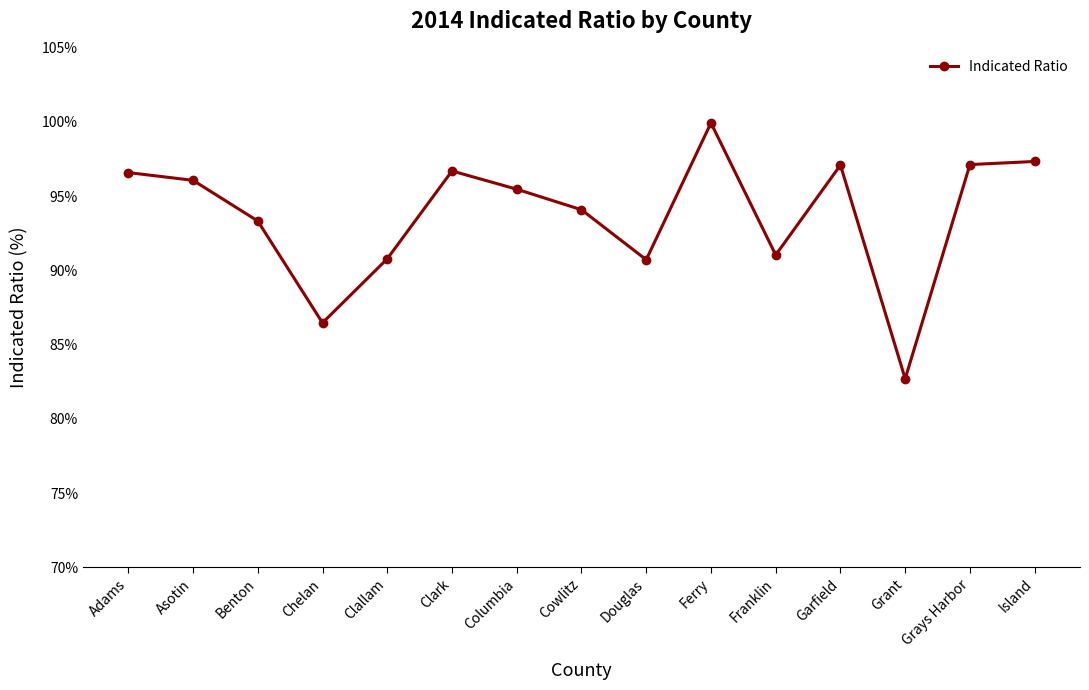

Count the number of values greater than 95.

8